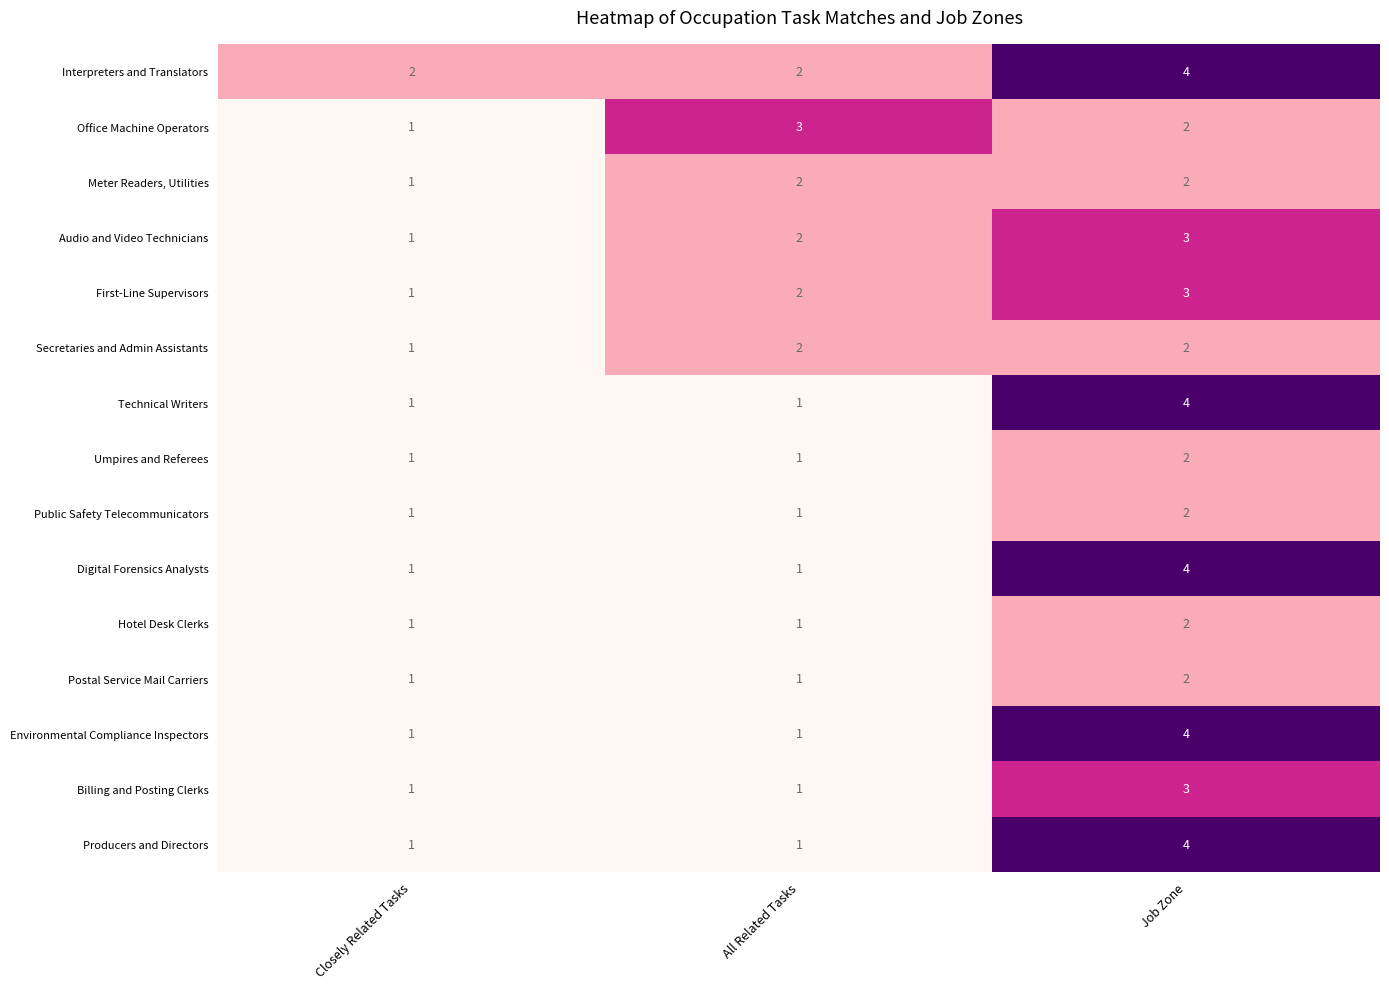

The Hotel Desk Clerks series shows 2 at All Related Tasks. True or false?

False